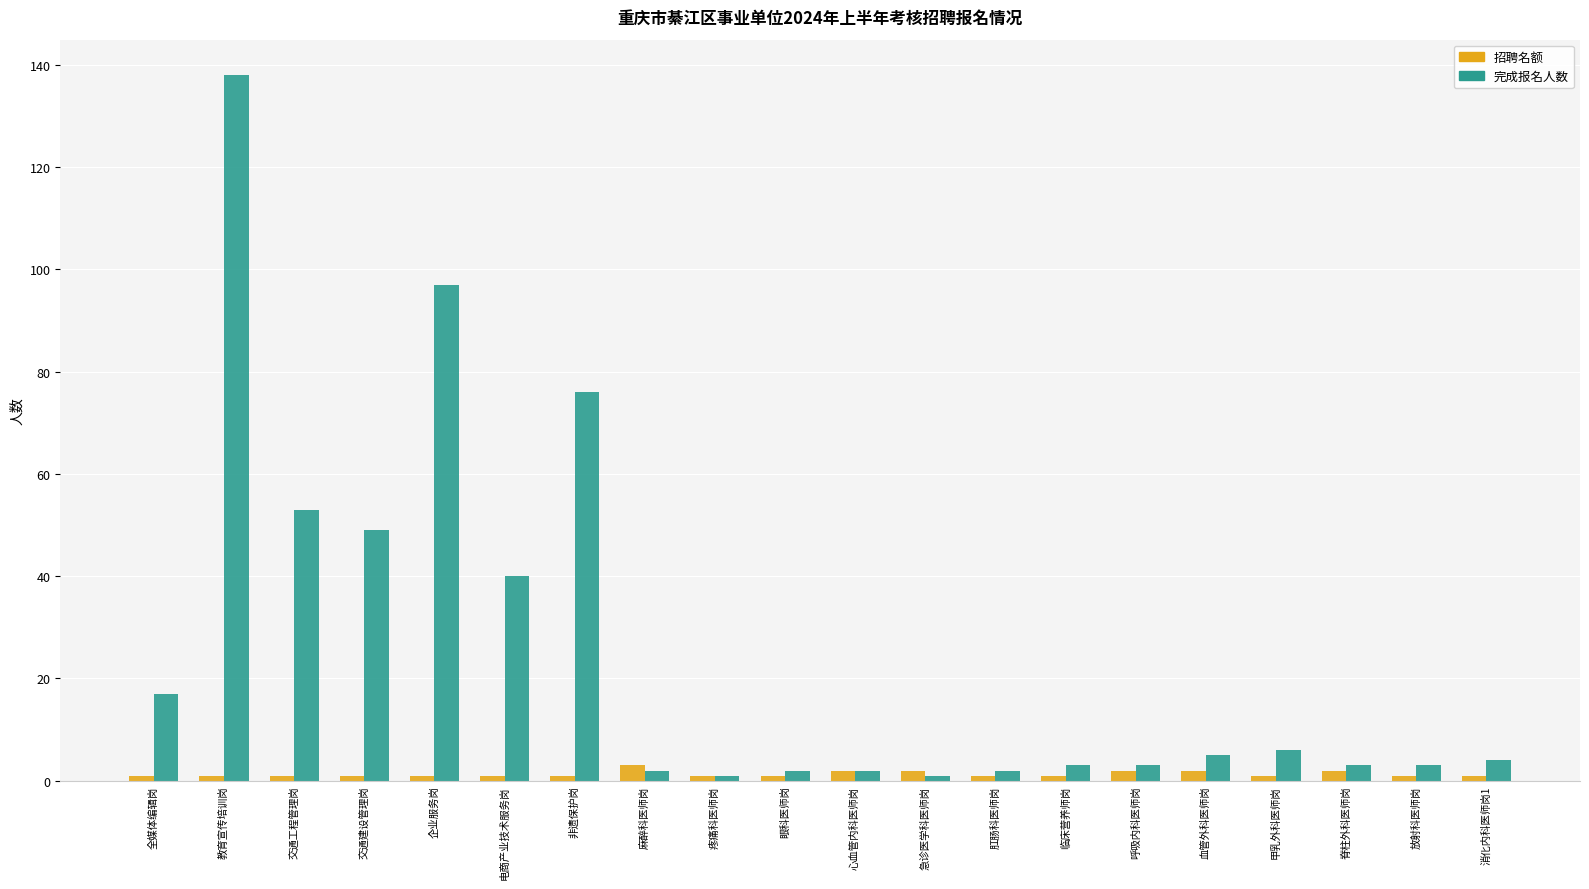

Which series has the largest total across all categories?

完成报名人数